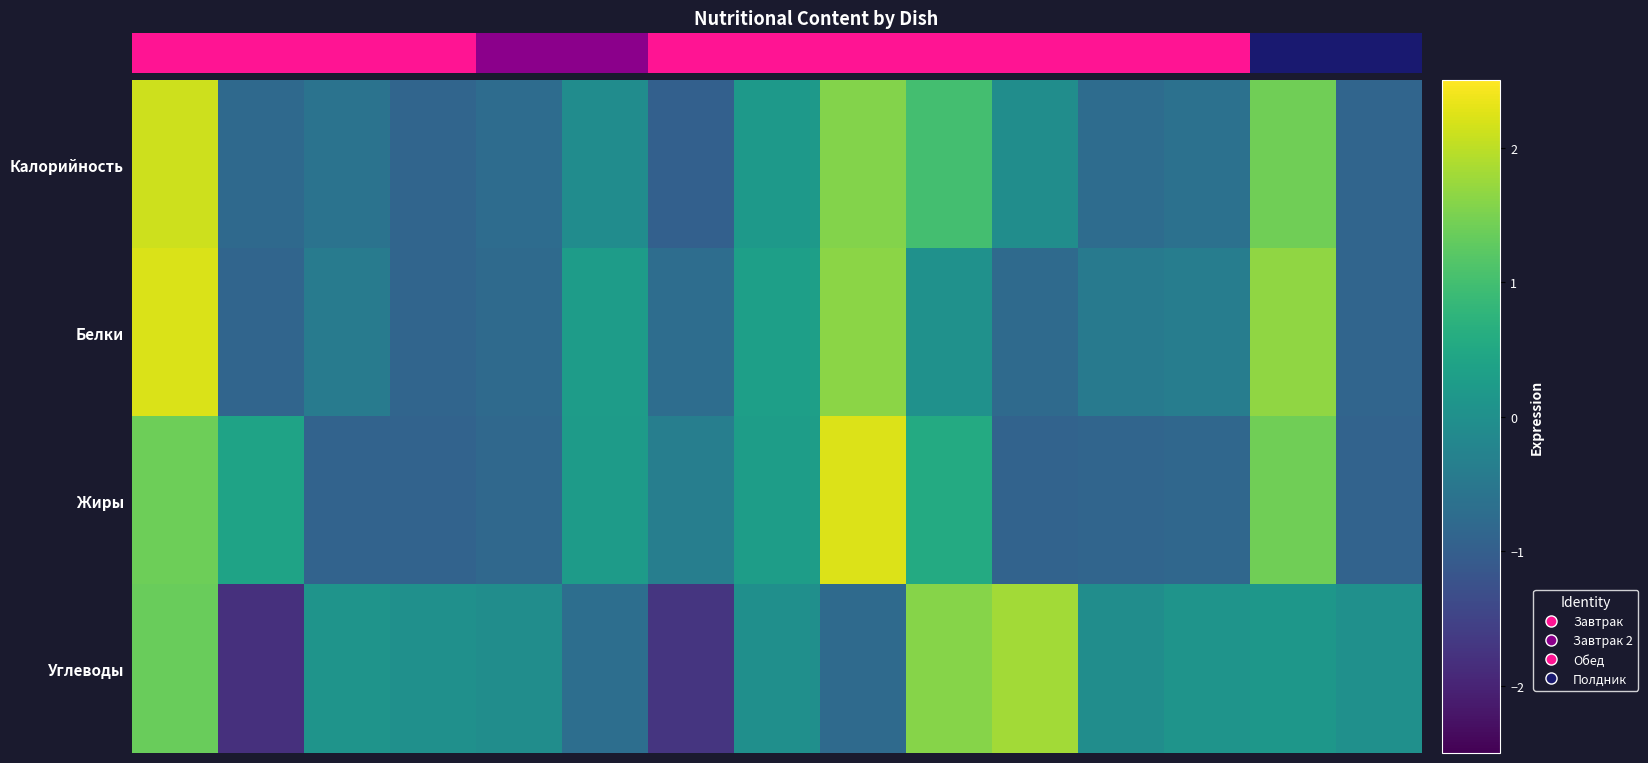

What is the greatest value displayed?

2.2